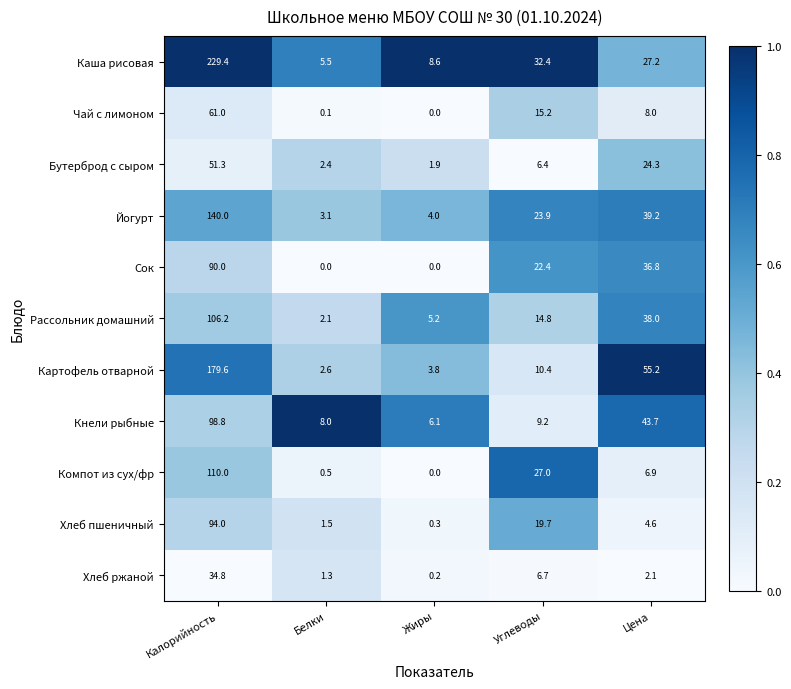

At which category is the sum across all series the highest?

Калорийность